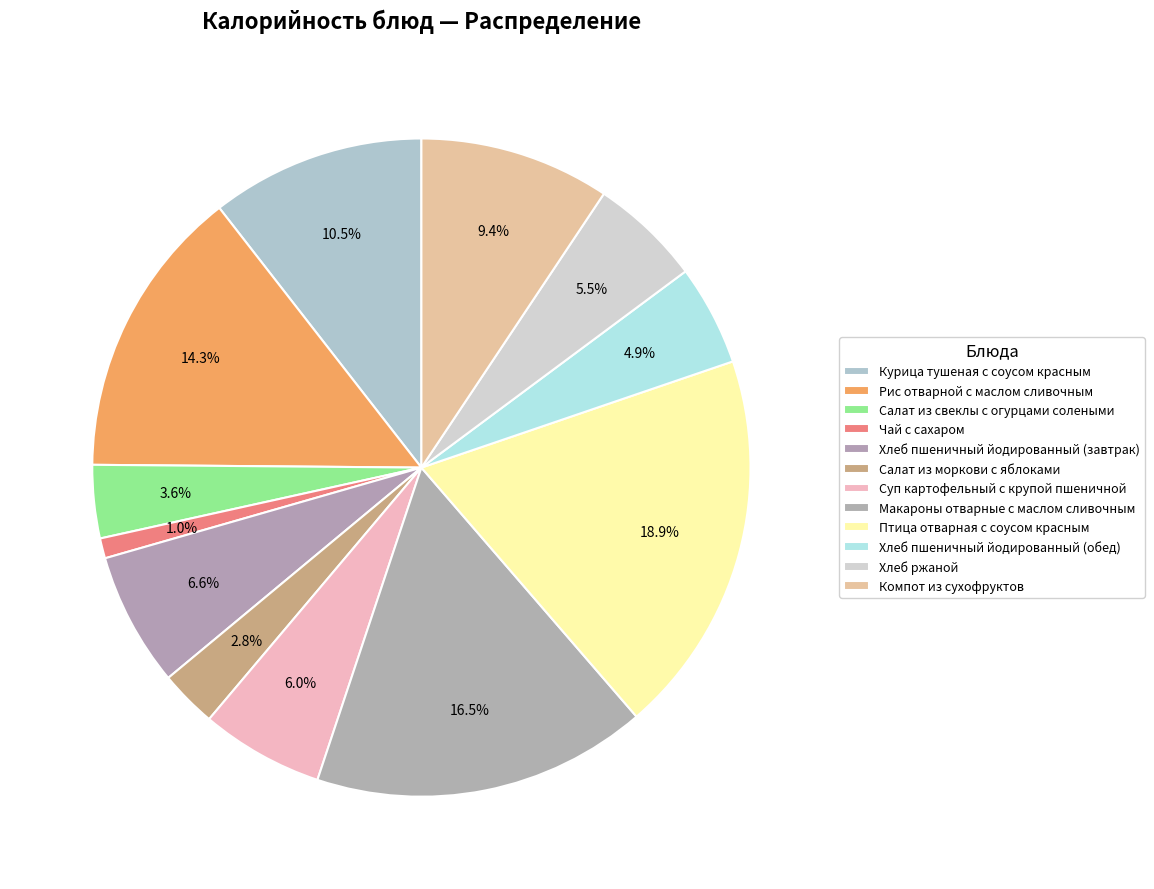

Count the number of slices in the pie.

12